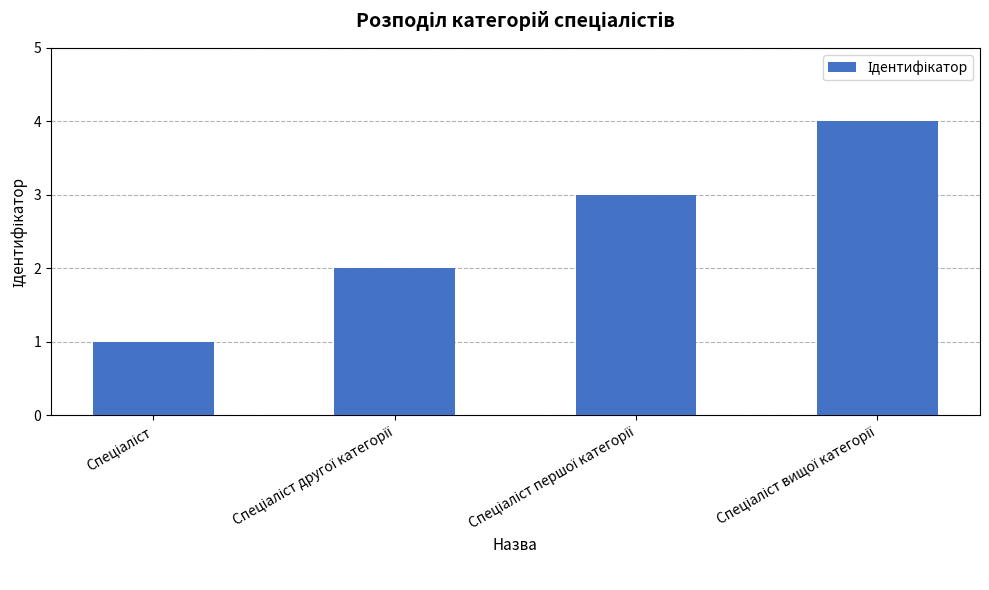

What is the sum of all values?

10